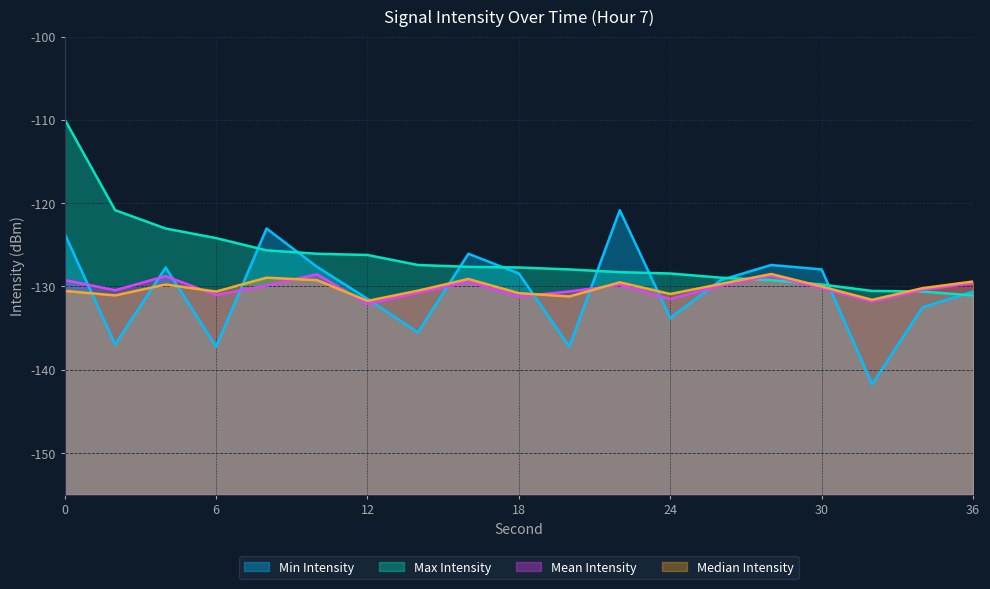

Reading left to right, transcribe all the data shown in this chart.

Min Intensity: 0=-123.7	2=-137.0	4=-127.7	6=-137.2	8=-123.0	10=-127.6	12=-131.5	14=-135.5	16=-126.1	18=-128.4	20=-137.2	22=-120.8	24=-133.8	26=-129.2	28=-127.4	30=-128.0	32=-141.7	34=-132.5	36=-130.6
Max Intensity: 0=-110.0	2=-120.8	4=-123.0	6=-124.2	8=-125.7	10=-126.1	12=-126.2	14=-127.4	16=-127.6	18=-127.7	20=-128.0	22=-128.3	24=-128.4	26=-128.9	28=-129.2	30=-129.8	32=-130.5	34=-130.6	36=-131.1
Mean Intensity: 0=-129.2	2=-130.4	4=-128.8	6=-131.0	8=-129.9	10=-128.5	12=-132.1	14=-130.8	16=-129.4	18=-131.2	20=-130.6	22=-129.8	24=-131.5	26=-129.9	28=-128.7	30=-130.2	32=-131.8	34=-130.4	36=-129.6
Median Intensity: 0=-130.5	2=-131.1	4=-129.8	6=-130.6	8=-128.9	10=-129.2	12=-131.7	14=-130.5	16=-129.1	18=-130.8	20=-131.2	22=-129.5	24=-130.9	26=-129.7	28=-128.5	30=-130.0	32=-131.6	34=-130.2	36=-129.4